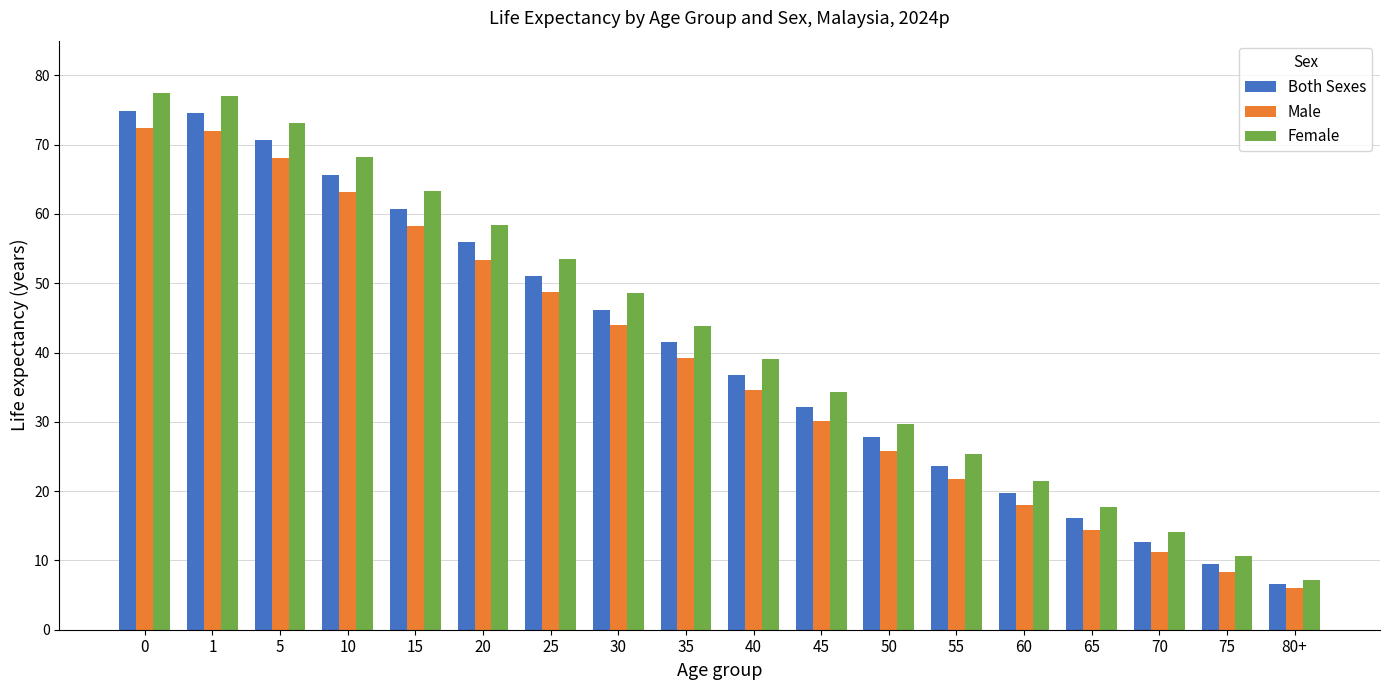

How many data points in Male are above 39?

9